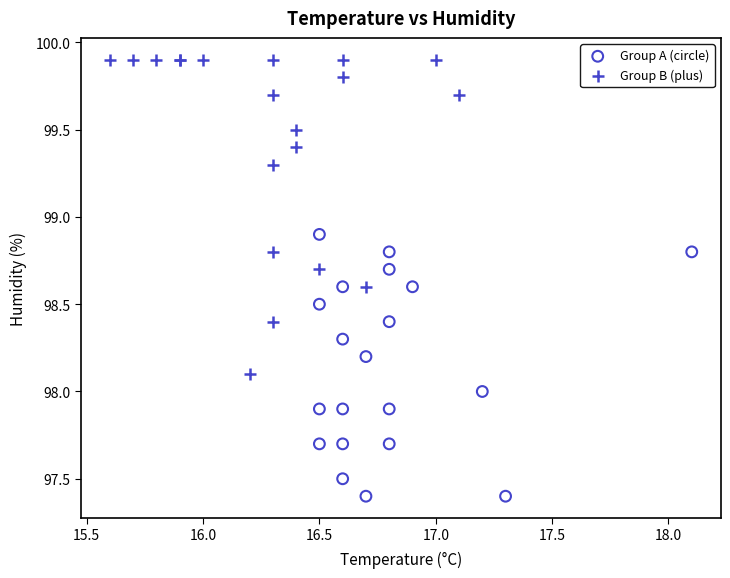

Which series contains the lowest Y value?

Group A (circle)